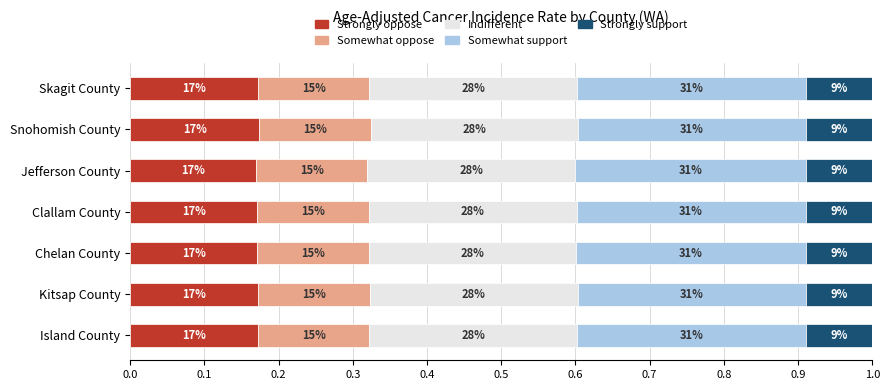

What are all the series names shown in the legend?

Strongly oppose, Somewhat oppose, Indifferent, Somewhat support, Strongly support